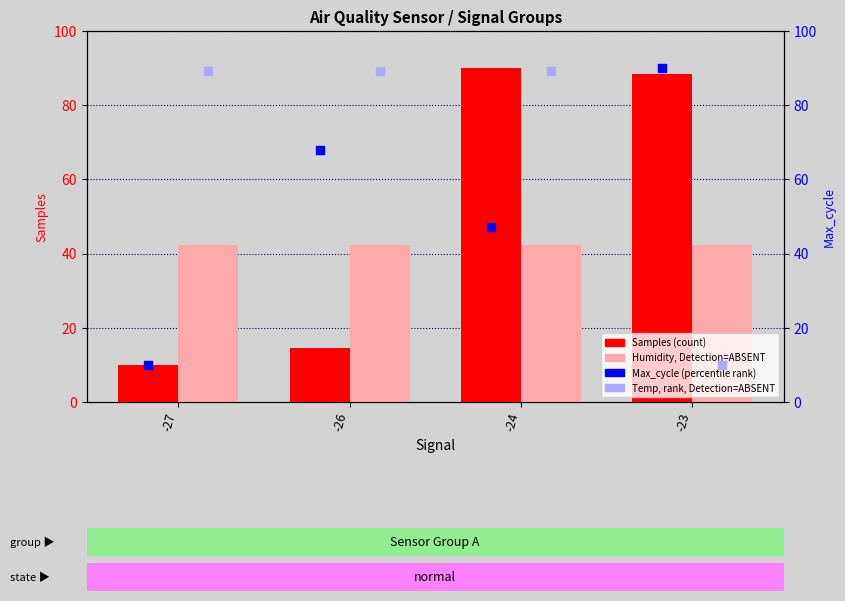

What is the total value across all series at -24?

268.7